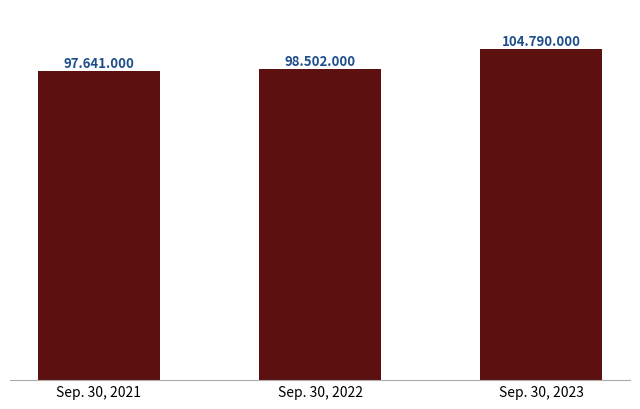

What is the value of the 3rd bar from the left?

104790